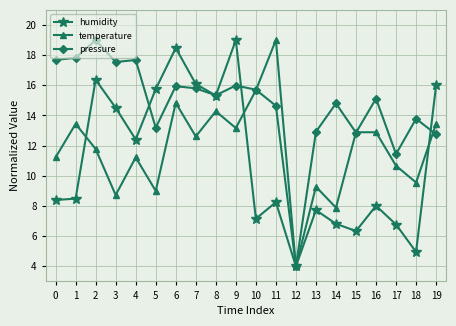

The value of pressure at 11 is 4.9. True or false?

False